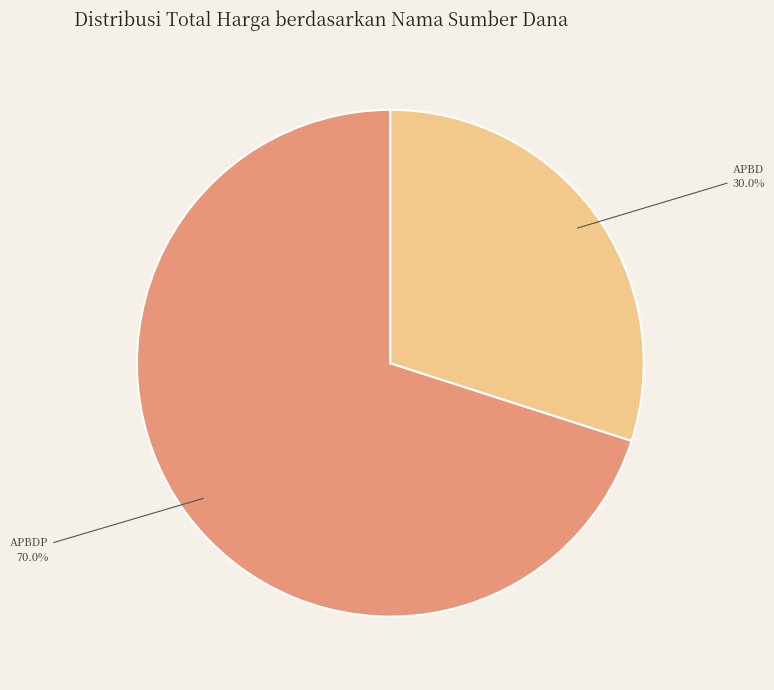

Is there any slice that represents more than half of the pie?

Yes